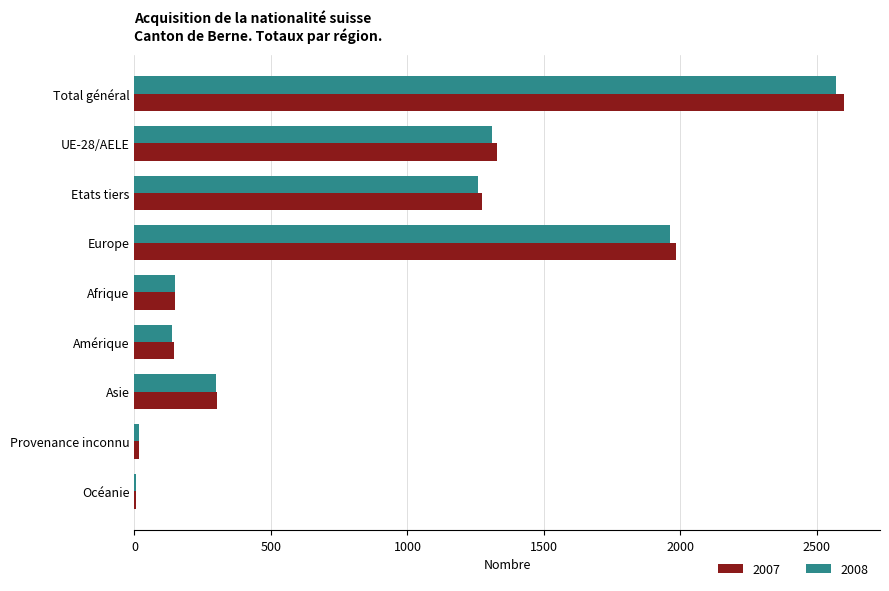

What is the sum of the 2008 values at Etats tiers and Afrique?

1409